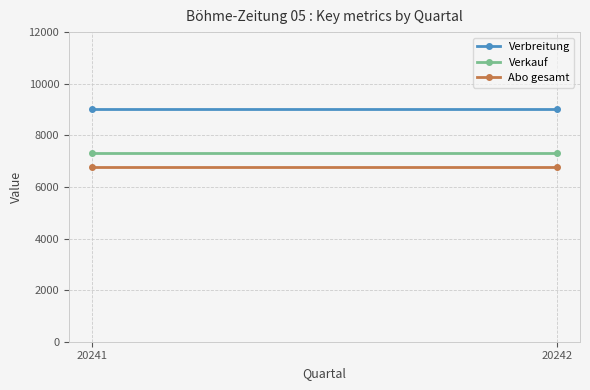

What is the sum of all Abo gesamt values?

13578